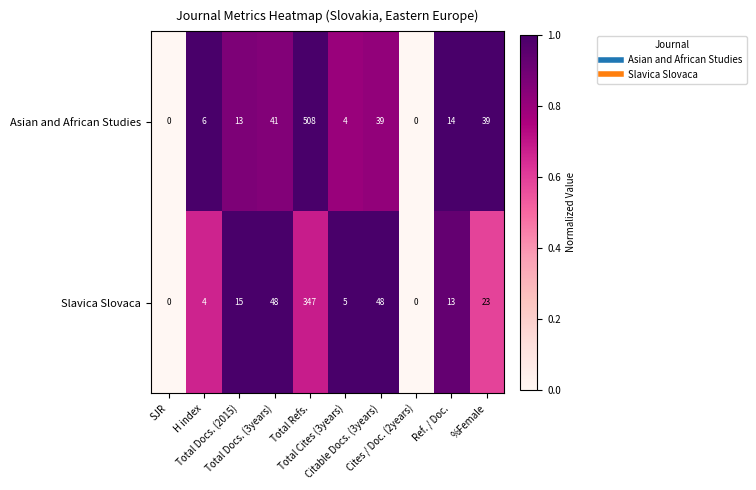

What is the highest value of the Asian and African Studies series?

508